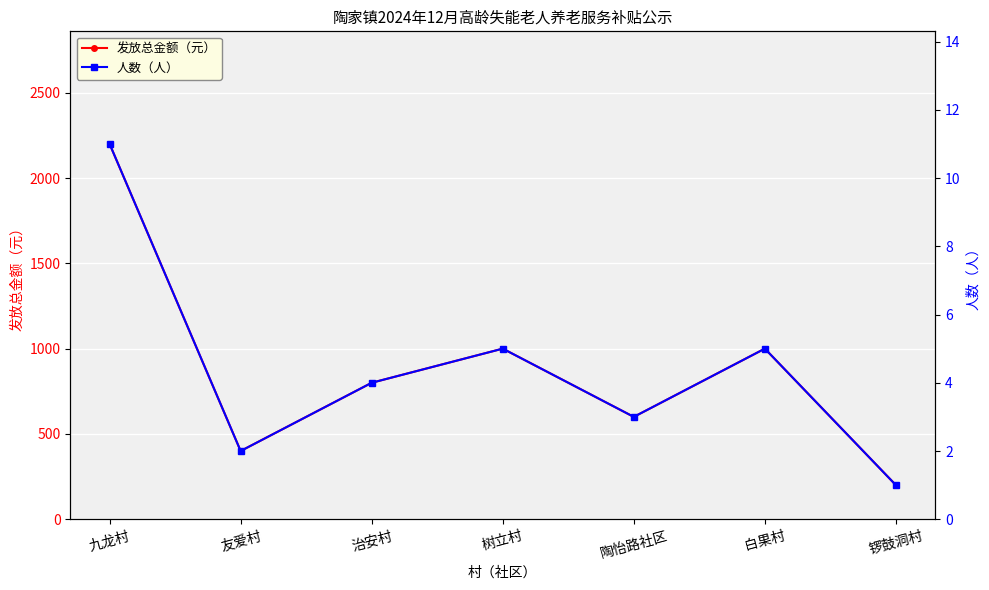

List the series in order of their peak value, highest first.

发放总金额（元）, 人数（人）